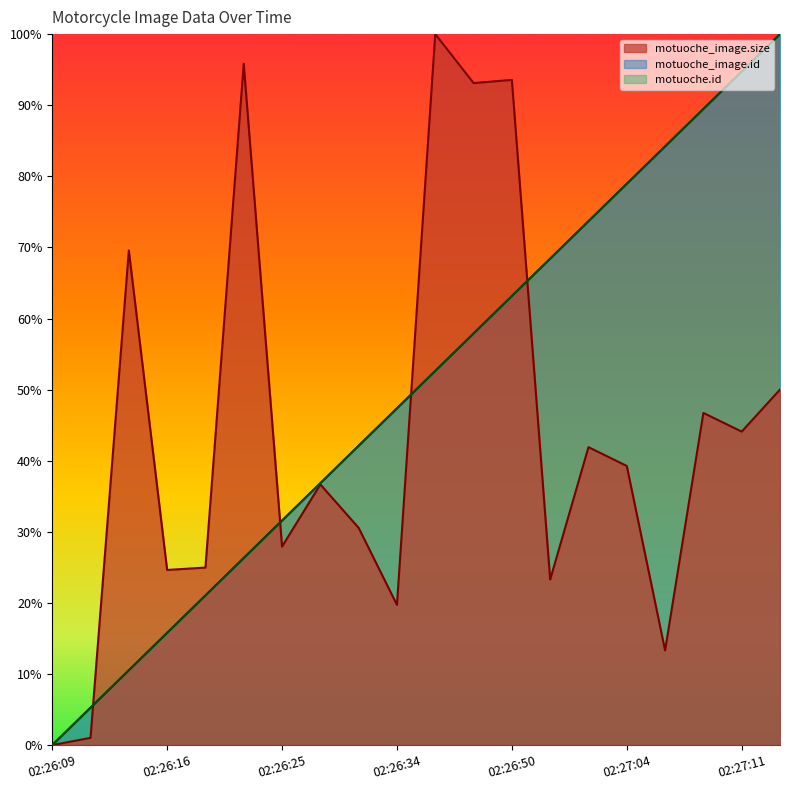

Which series changed the most between 2018-10-11 02:26:11 and 2018-10-11 02:26:50?

motuoche_image.size